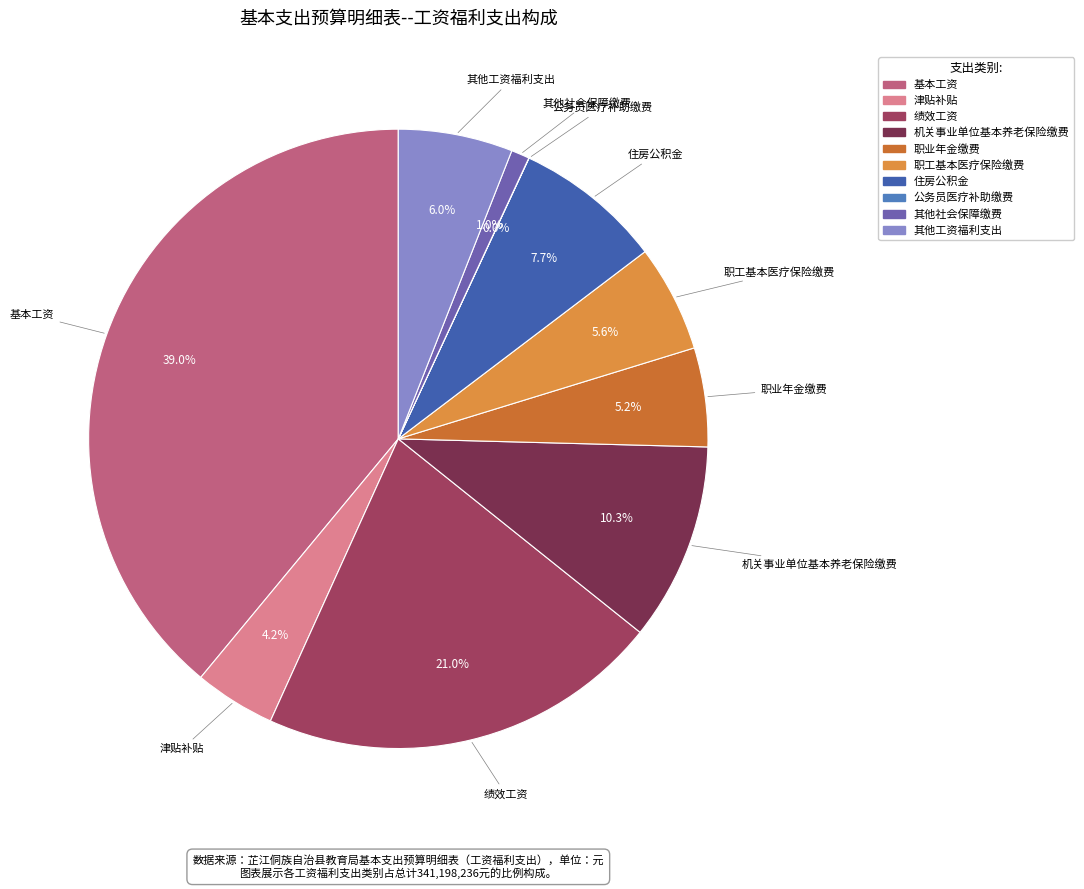

Approximately how many times larger is the value at 机关事业单位基本养老保险缴费 compared to 职工基本医疗保险缴费?

1.8